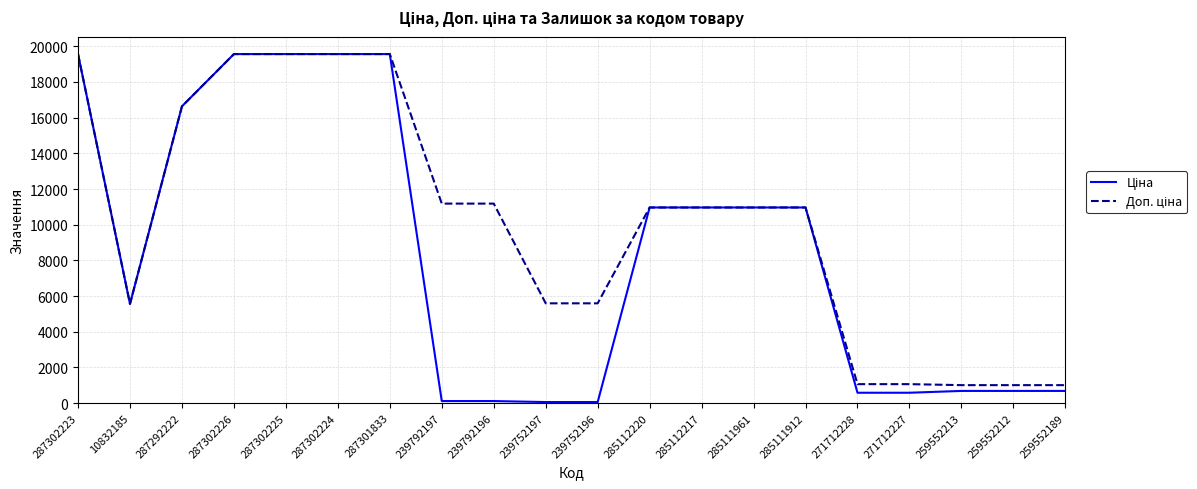

Does the chart display data point markers on the line(s)?

No